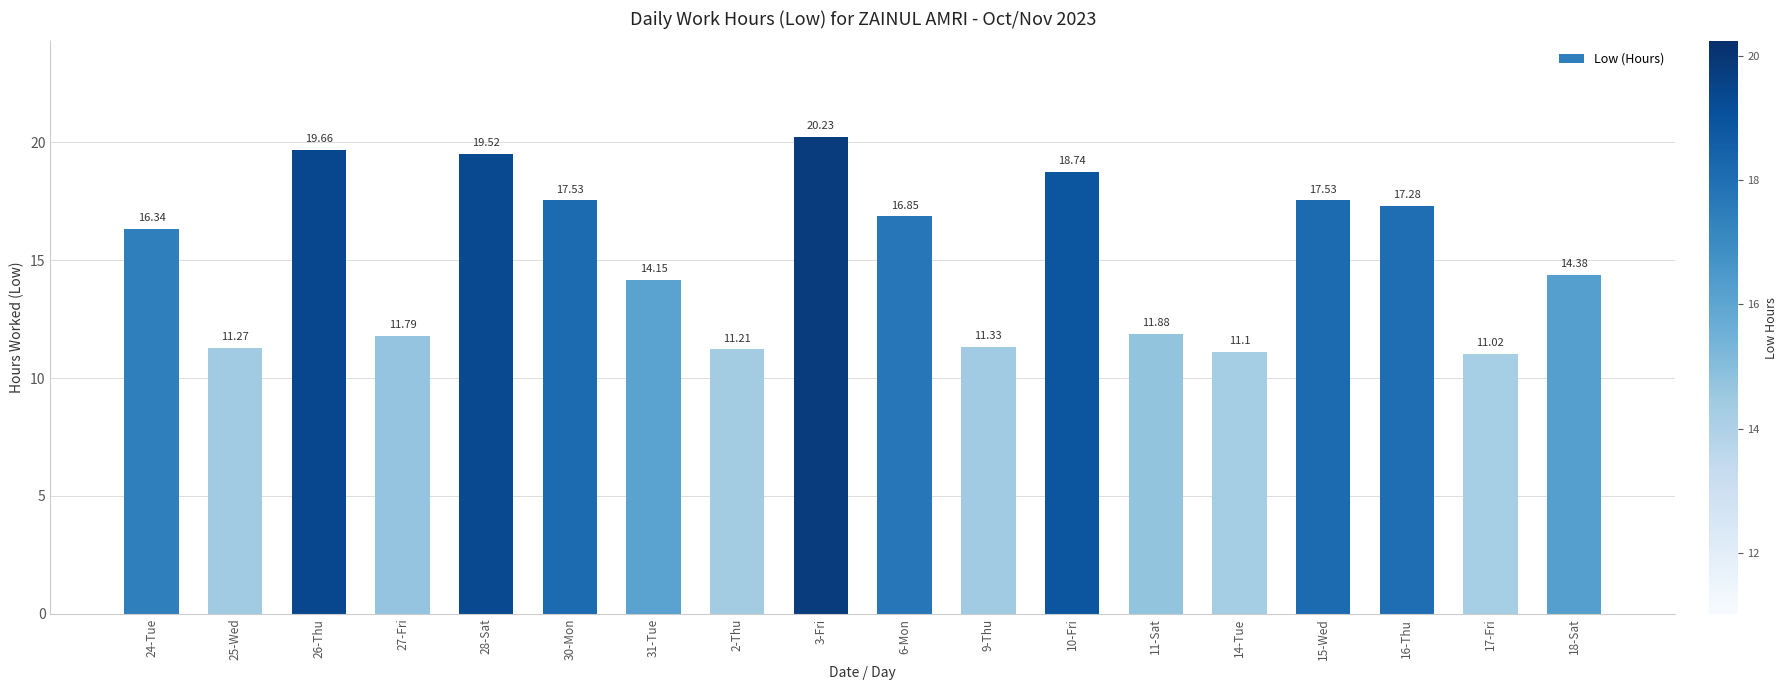

What is the value of the 15th bar from the left?

17.5